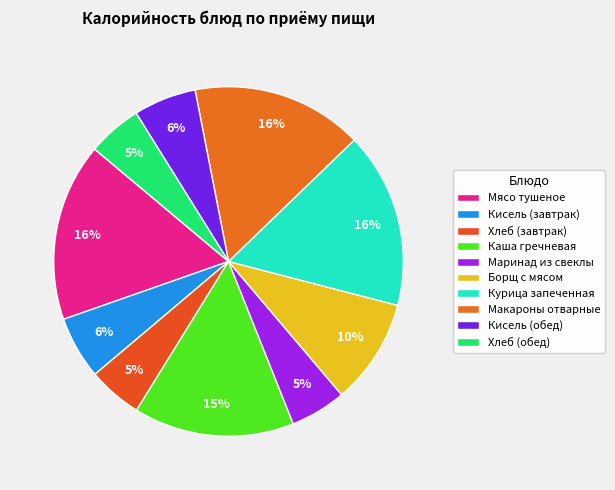

Which slice is the smallest?

Хлеб (завтрак)